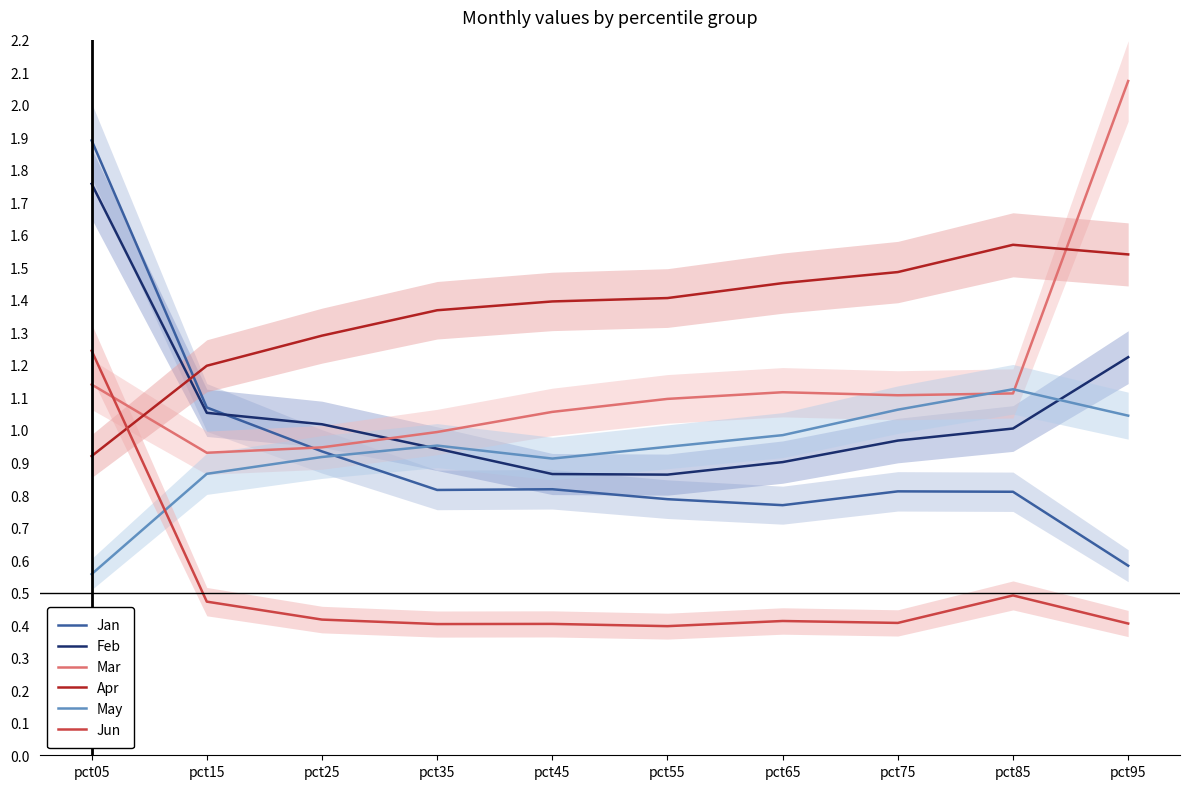

Count the number of data series in this chart.

6